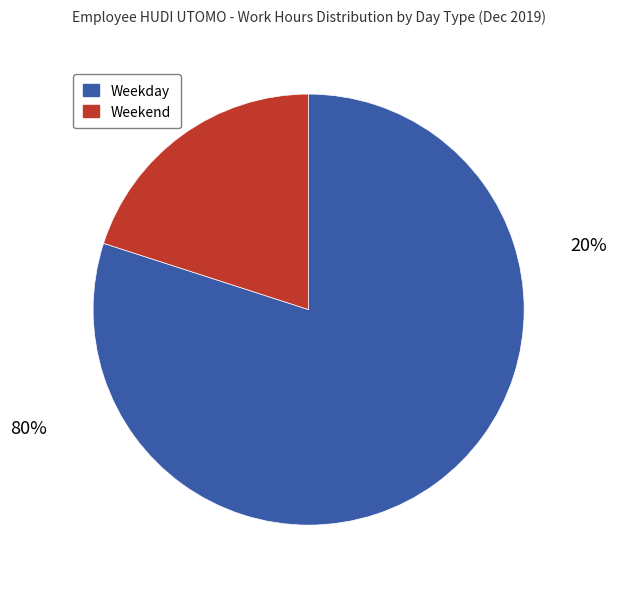

Is it true that Wed is 1% of the pie?

False